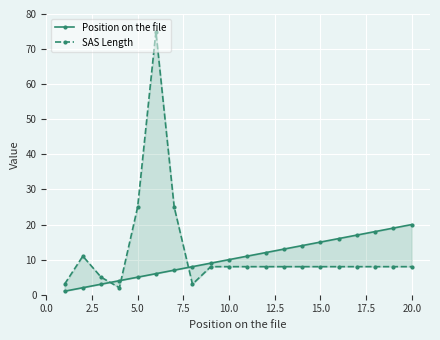

Rank the series by their average value, from highest to lowest.

SAS Length, Position on the file